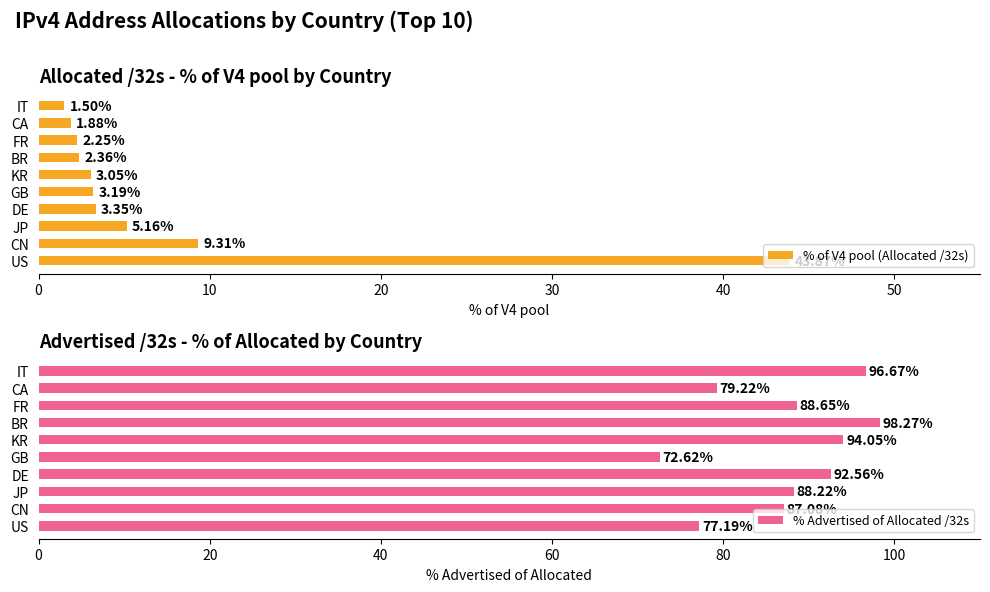

Where is % of V4 pool (Allocated /32s) nearest to the value 22?

CN